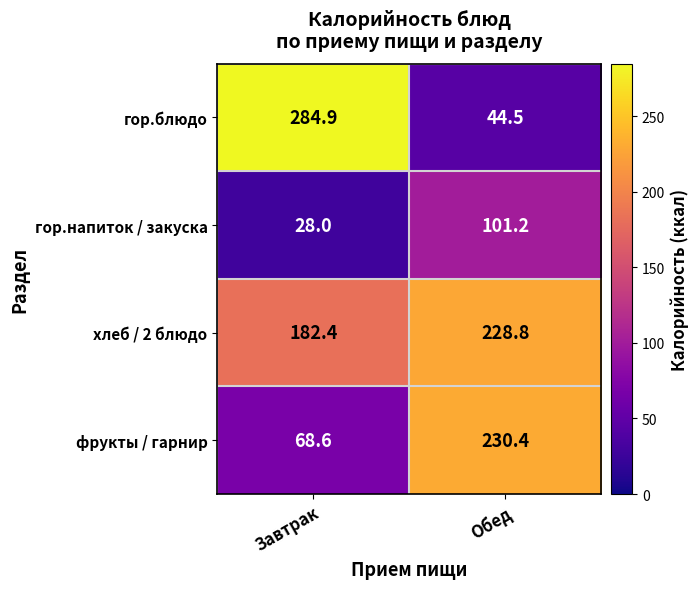

At which category does the chart reach its peak across all series?

Завтрак